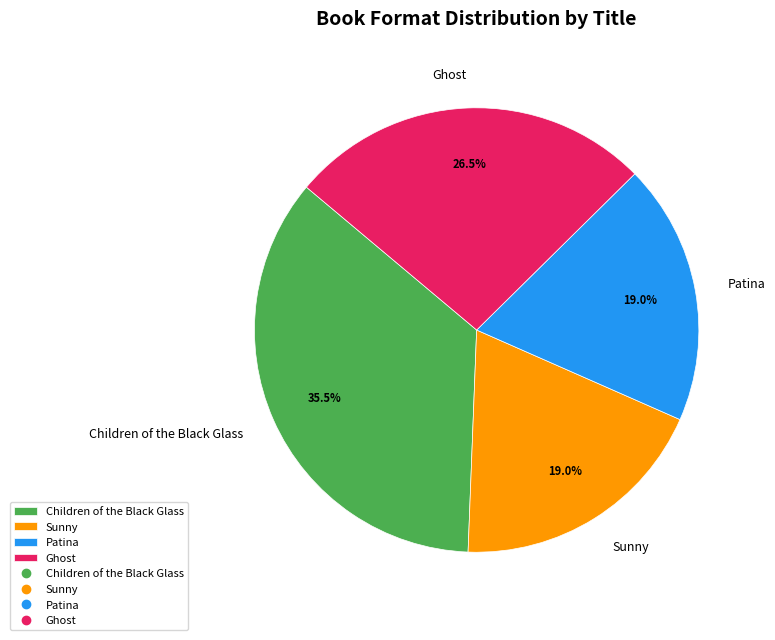

Between Sunny and Children of the Black Glass, which is larger?

Children of the Black Glass